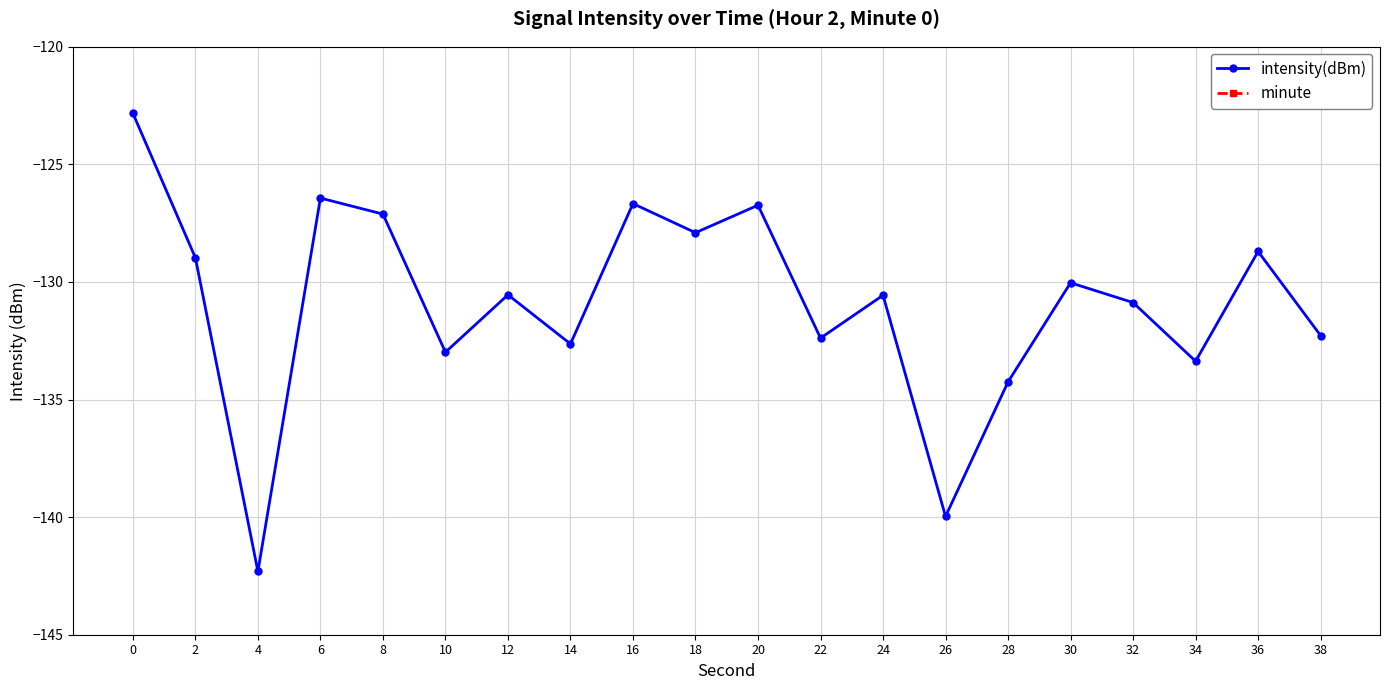

True or false: minute and intensity(dBm) cross at least once.

False